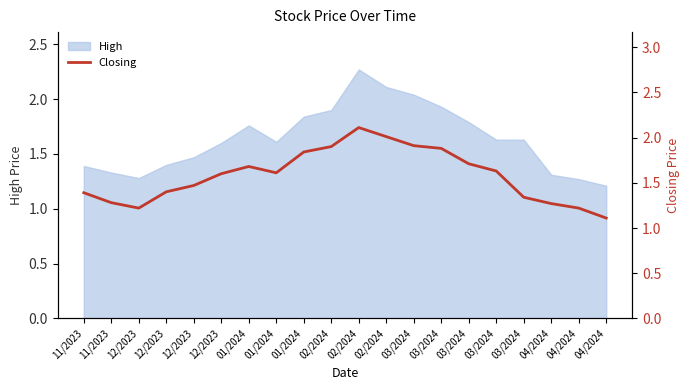

Which label corresponds to the largest value in the chart?

02/2024